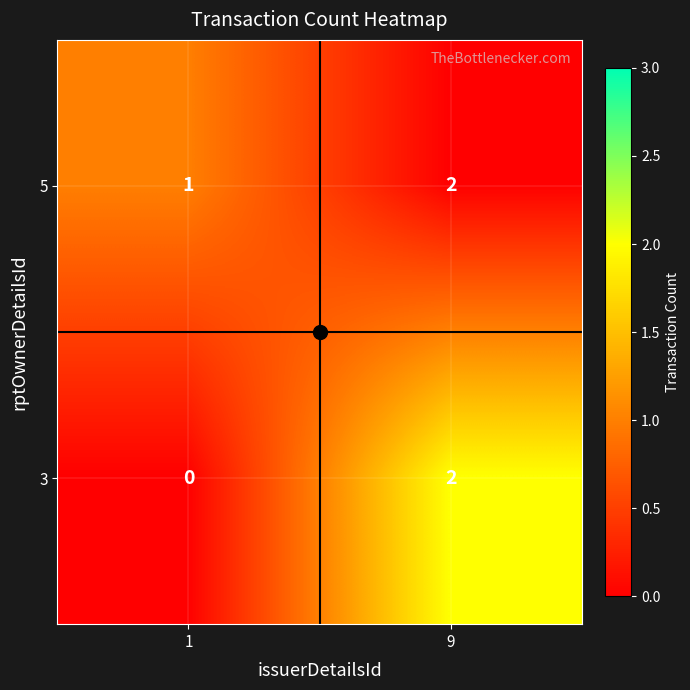

At which category is the sum across all series the highest?

9